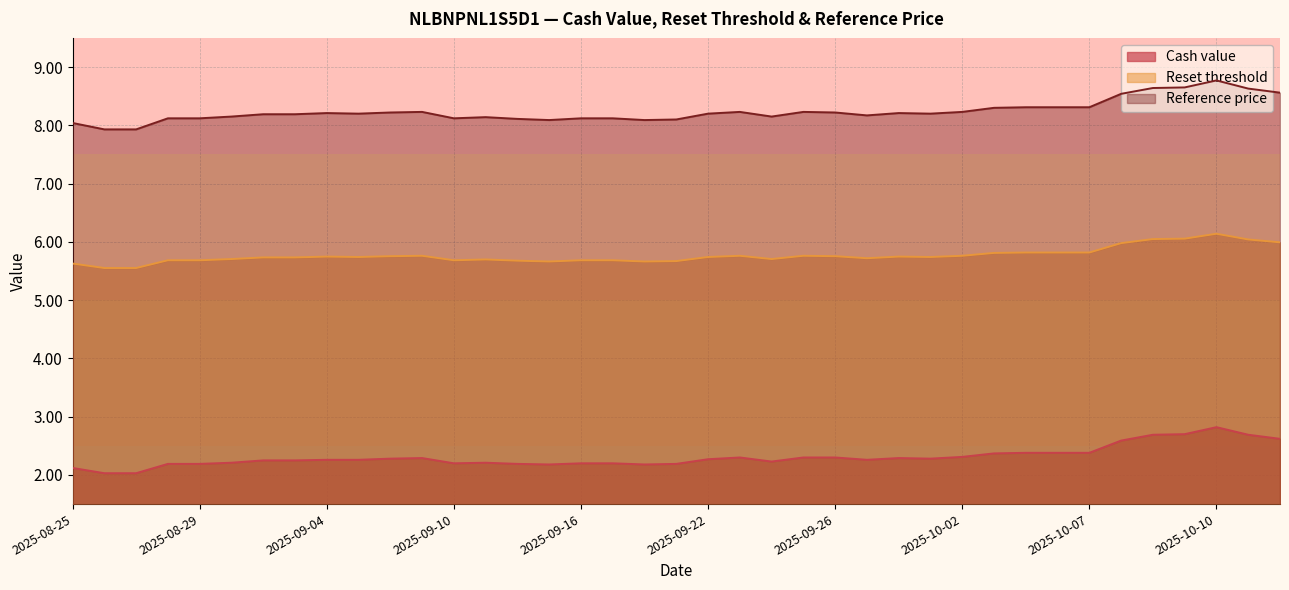

What is the sum of all Reset threshold values?

224.9